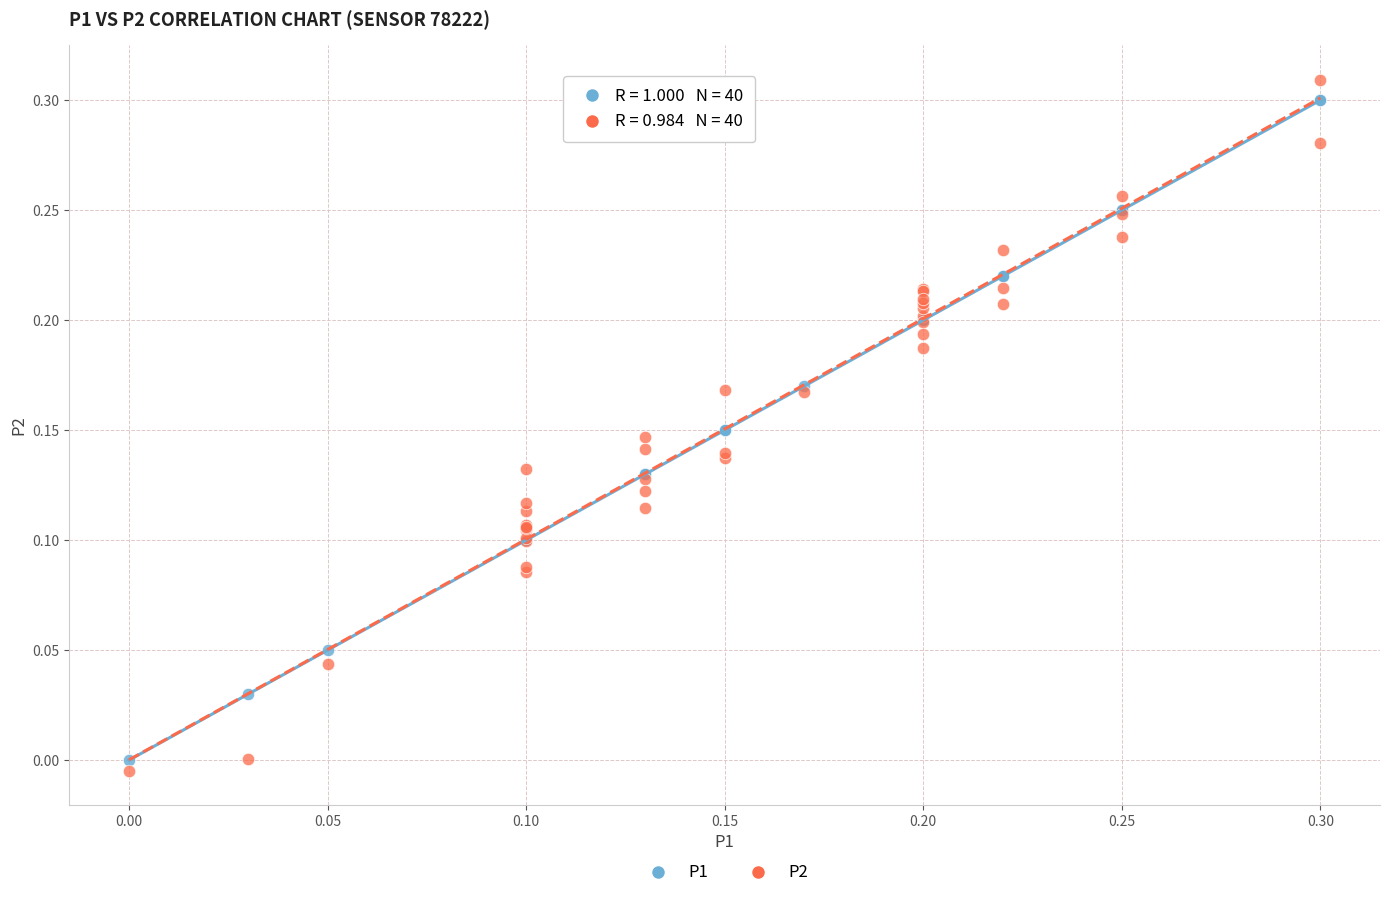

Which series has the largest Y range (max minus min)?

P2